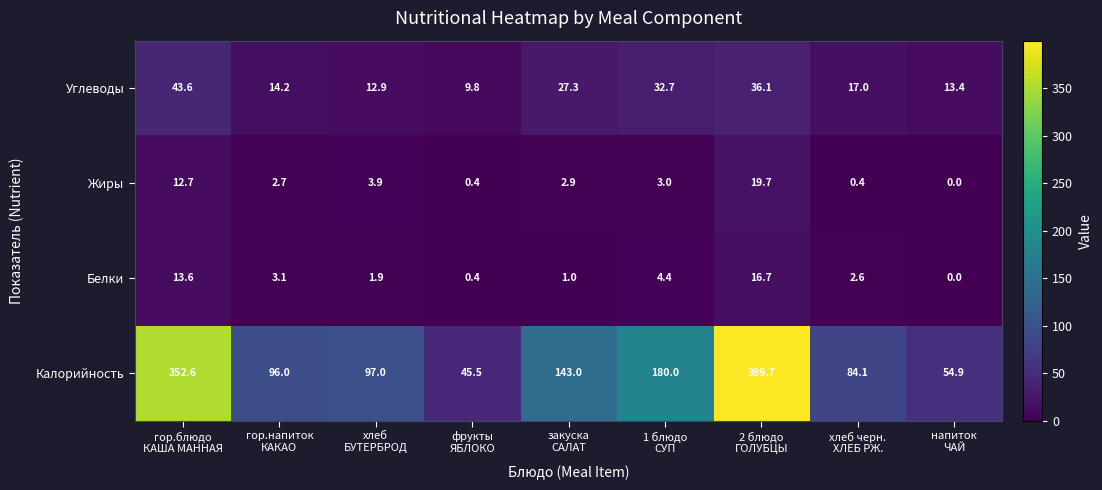

List the series in order of their peak value, highest first.

Калорийность, Углеводы, Жиры, Белки